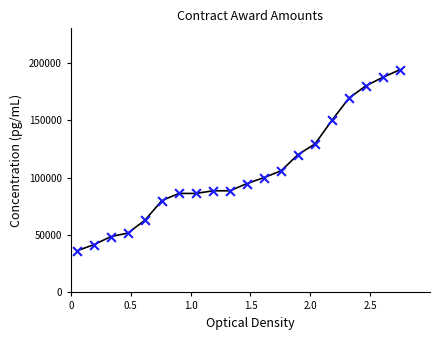

What is the difference between the maximum and minimum values?

157758.6